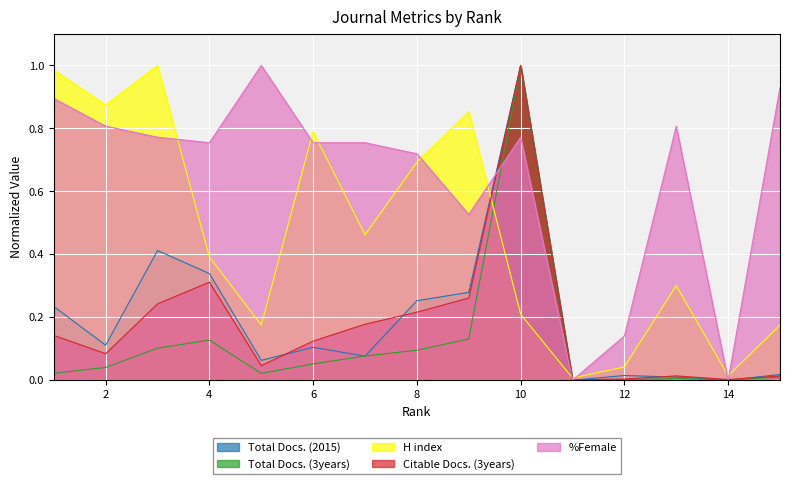

The %Female series shows 0.4 at 15. True or false?

False